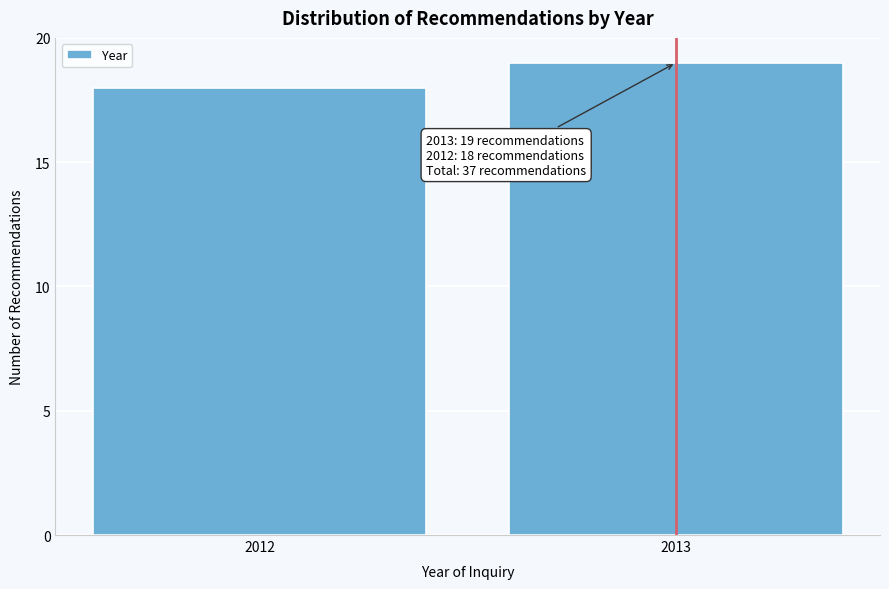

Reading right to left, list all the values displayed in this chart.

19	18